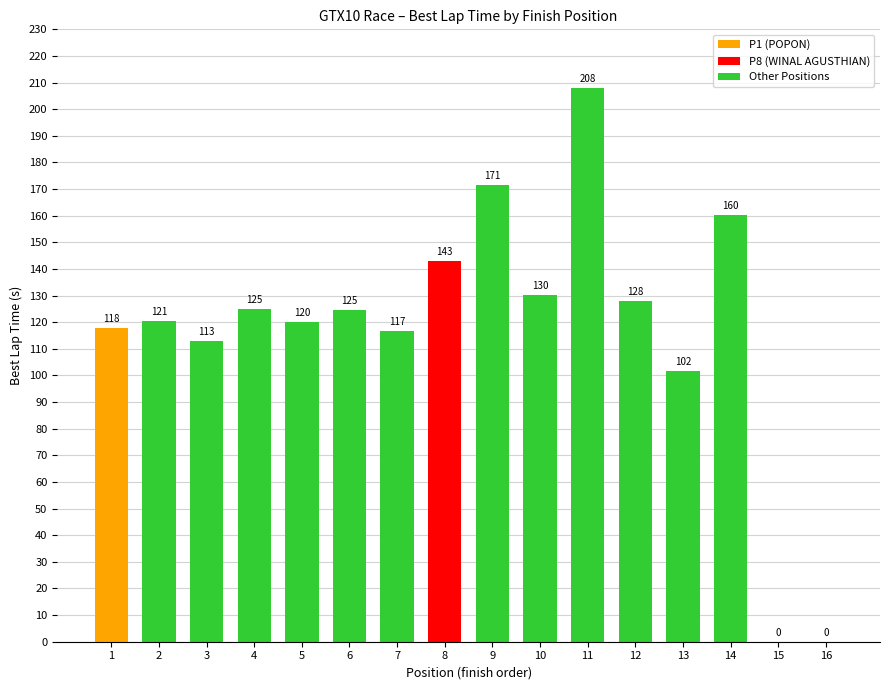

What is the sum of the values at 12 and 5?

248.0